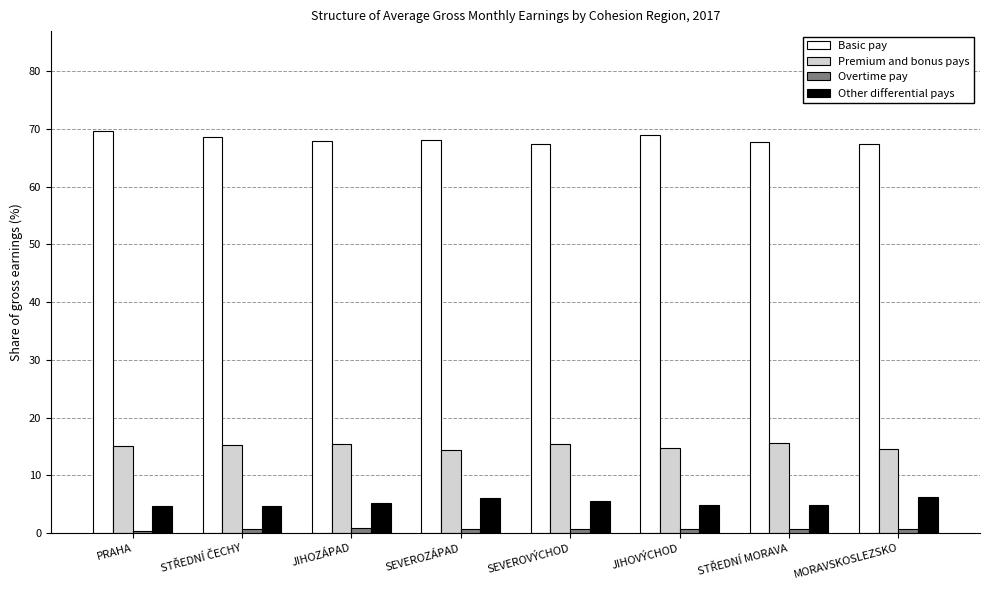

What is the minimum value for Basic pay?

67.4